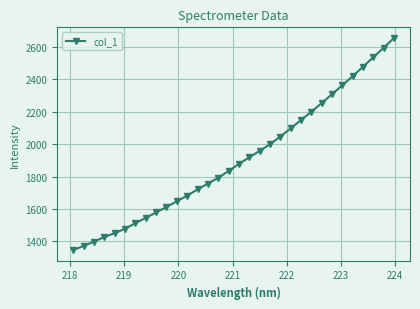

What is the difference between the second highest and minimum values?

1247.4